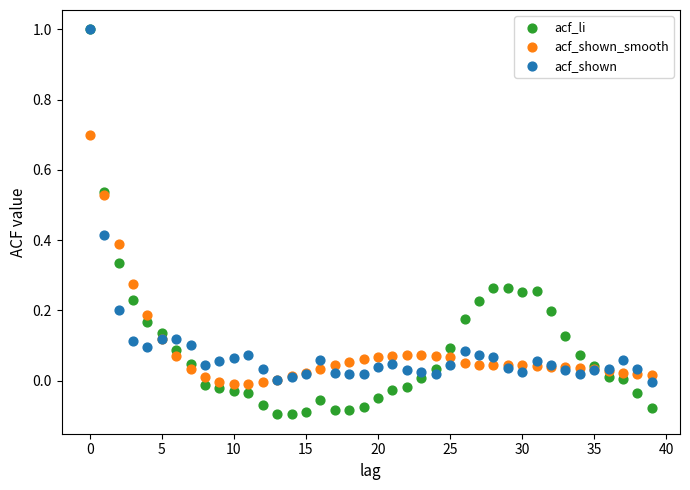

Which series has the widest spread of Y values?

acf_li